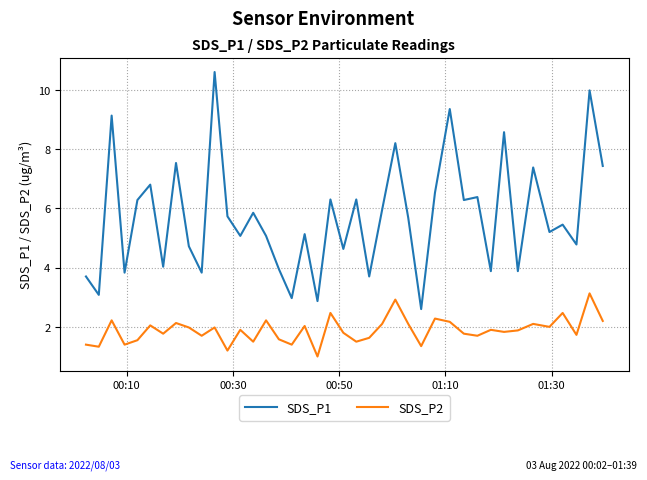

What is the difference between the maximum and minimum values in the SDS_P1 series?

8.0